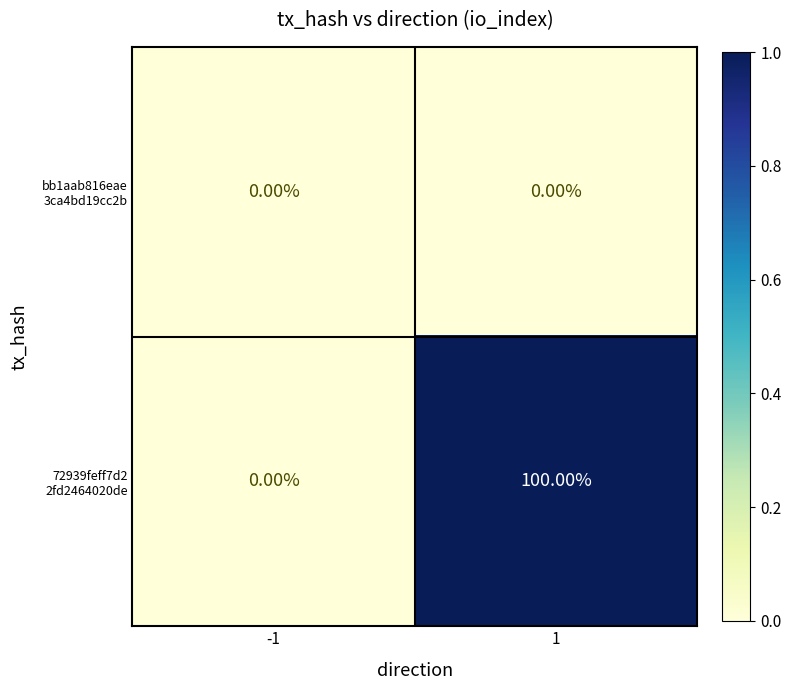

What is the difference between the highest and lowest values at 1?

100